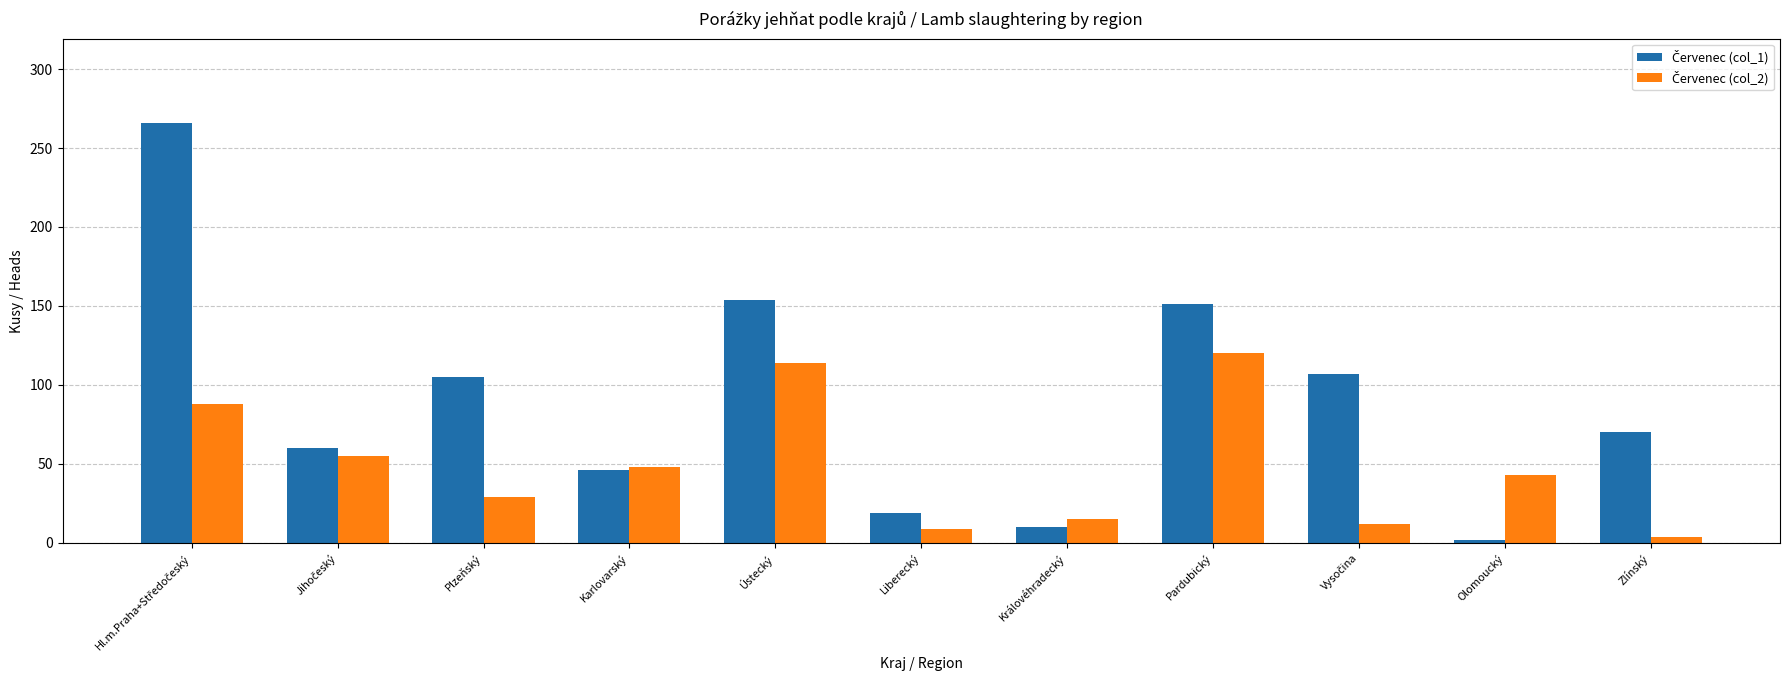

What is the total value across all series at Karlovarský?

94